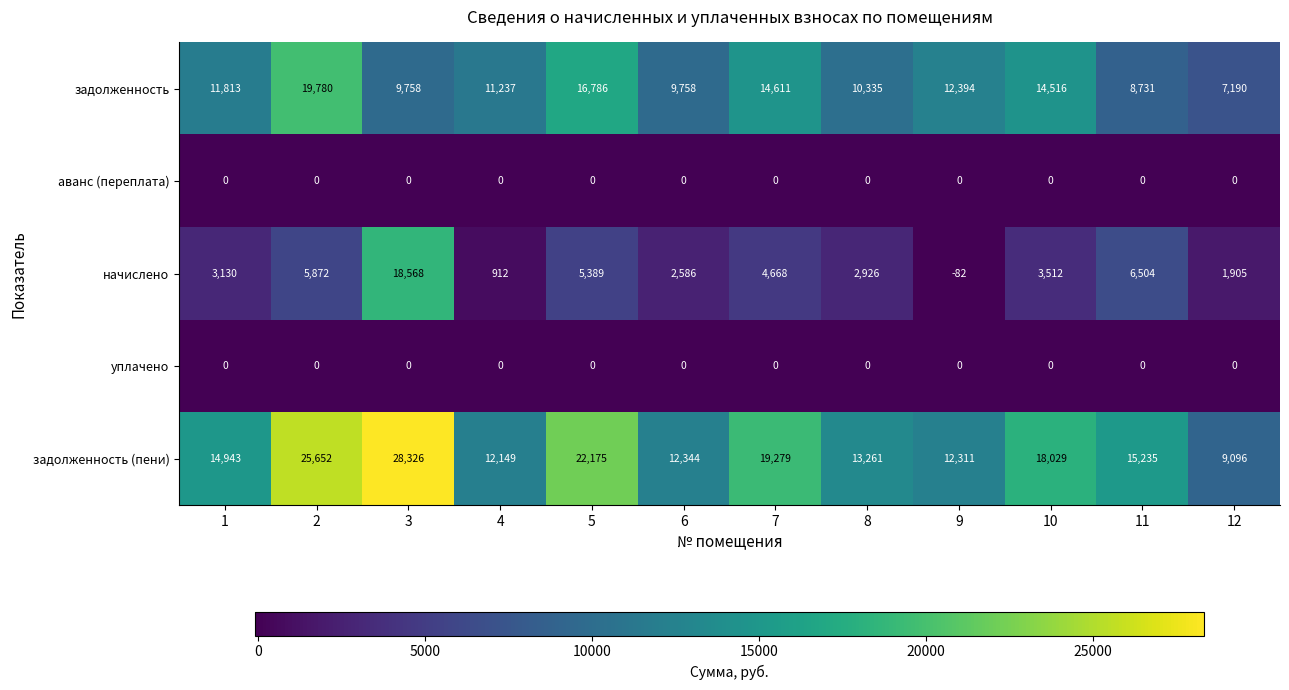

At which category does the chart reach its peak across all series?

3